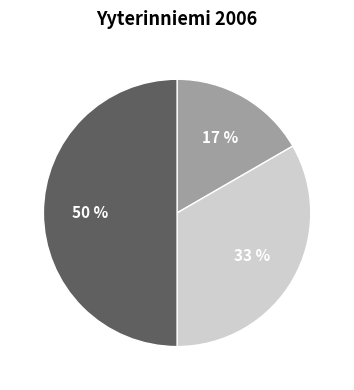

To the nearest percent, what is the average slice percentage?

33%